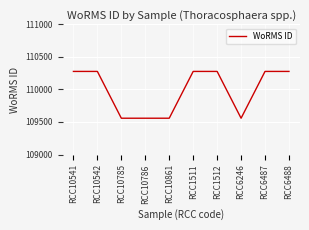

The chart shows a value of 109558 at RCC10861. True or false?

True